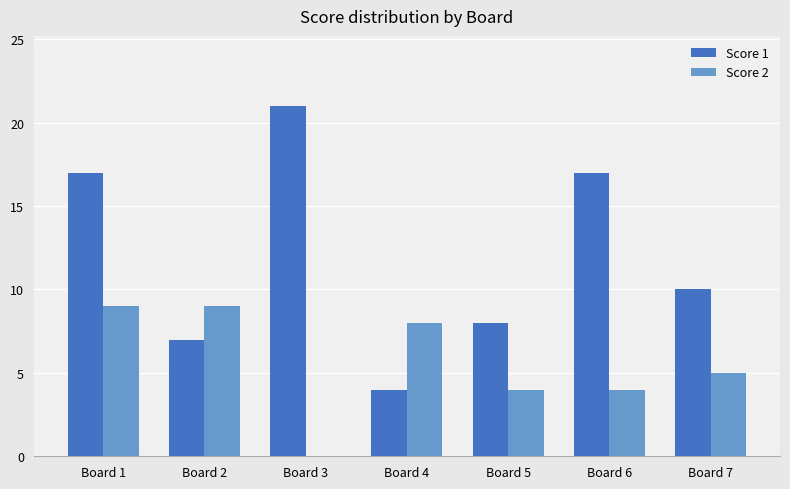

Which series changed the most between Board 2 and Board 6?

Score 1